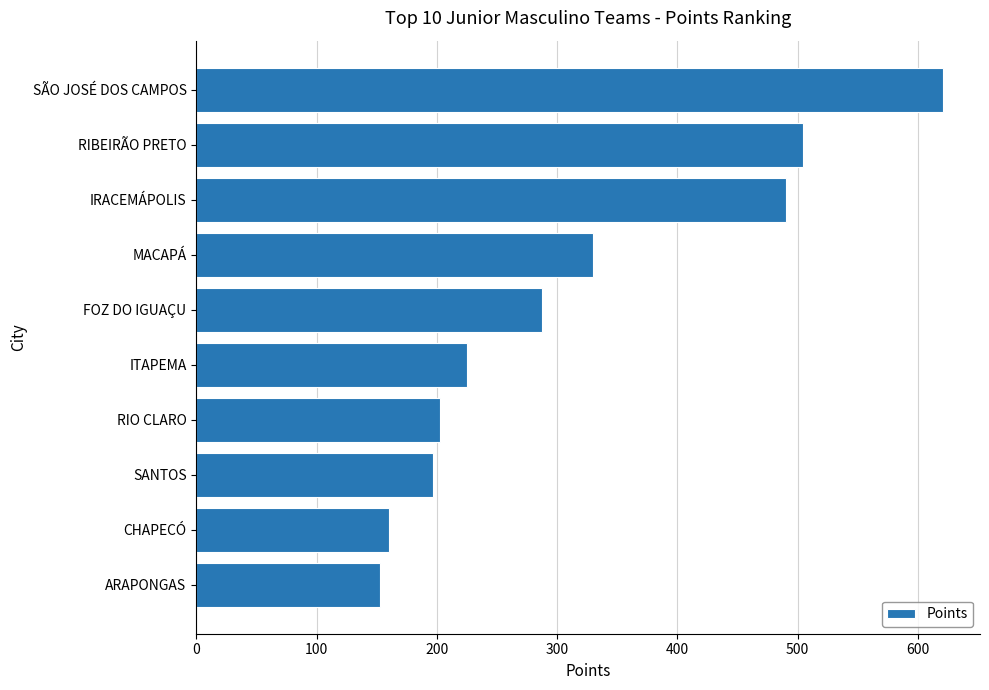

What is the label of the 7th bar from the top?

RIO CLARO